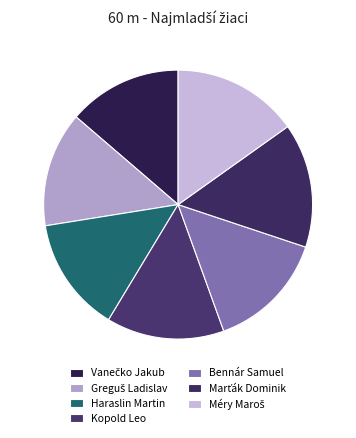

How many slices are in this pie chart?

7